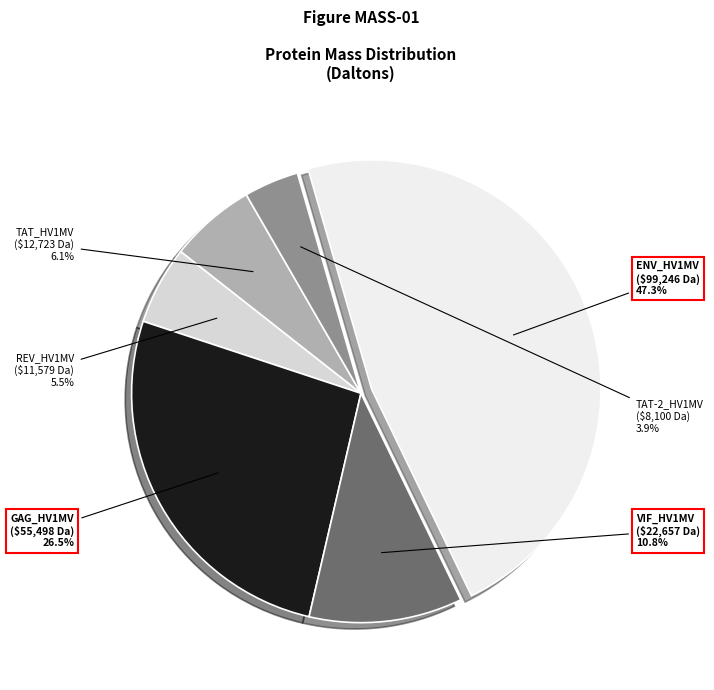

Is there a majority slice in this chart?

No